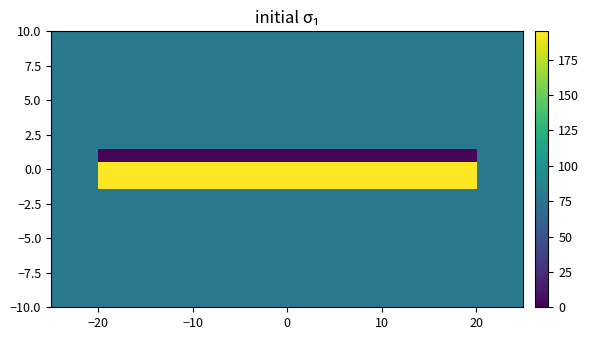

What is the maximum value shown in the chart?

195